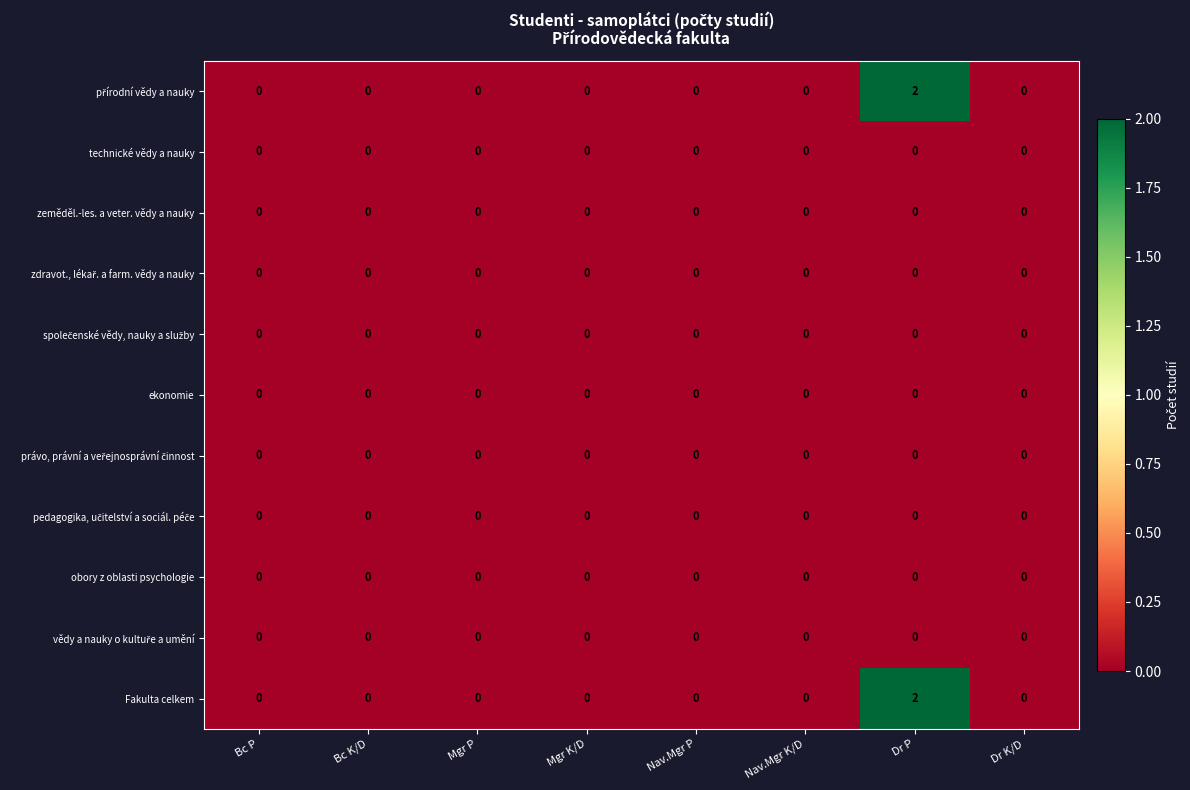

Which label corresponds to the largest value in the chart?

Dr P